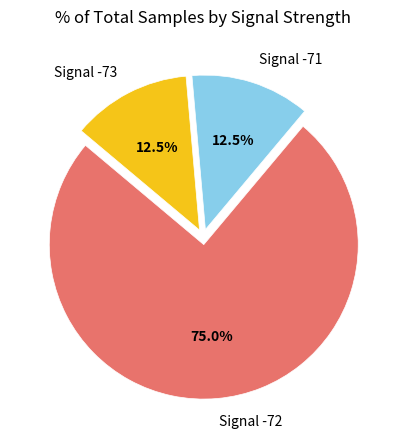

Is Signal -72 the majority of the pie?

Yes